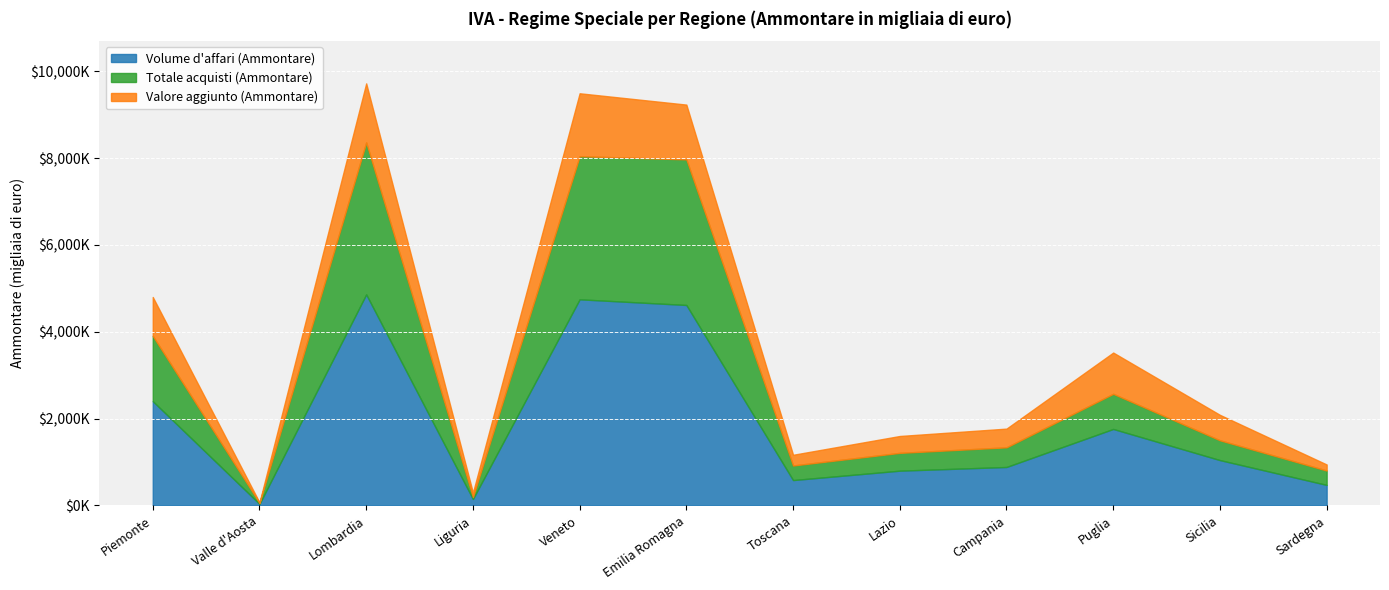

What are all the series names shown in the legend?

Volume d'affari (Ammontare), Totale acquisti (Ammontare), Valore aggiunto (Ammontare)